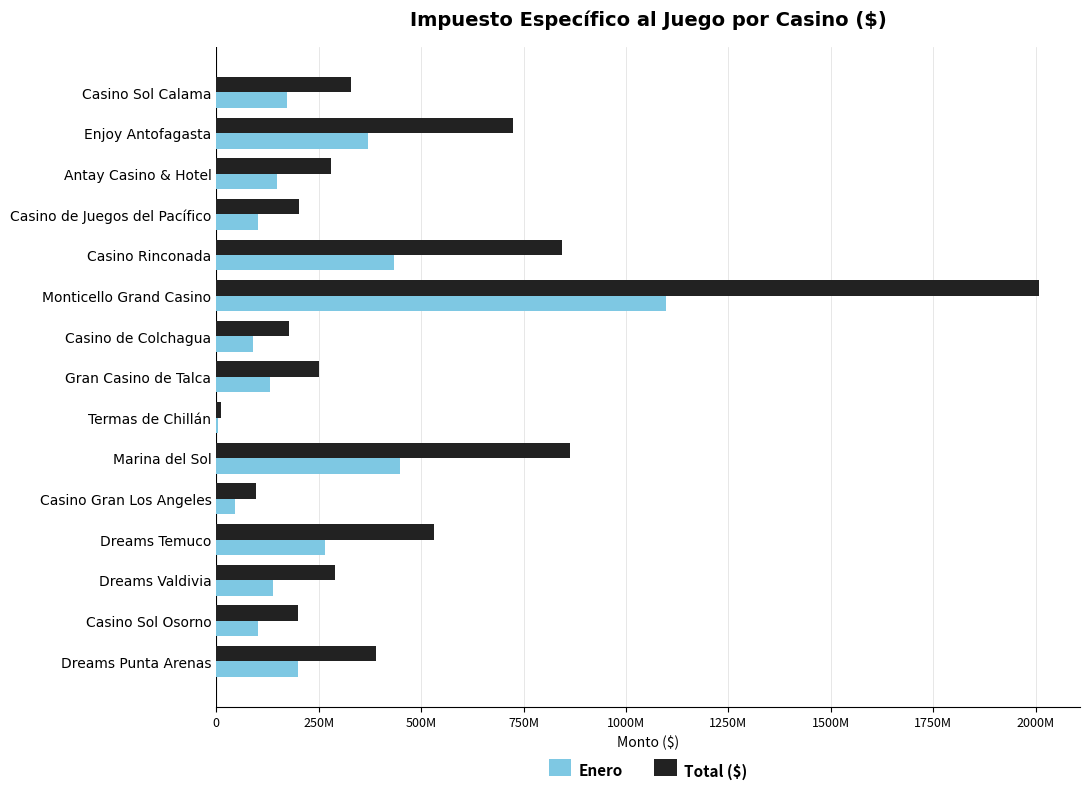

Which series has the largest total across all categories?

Total ($)